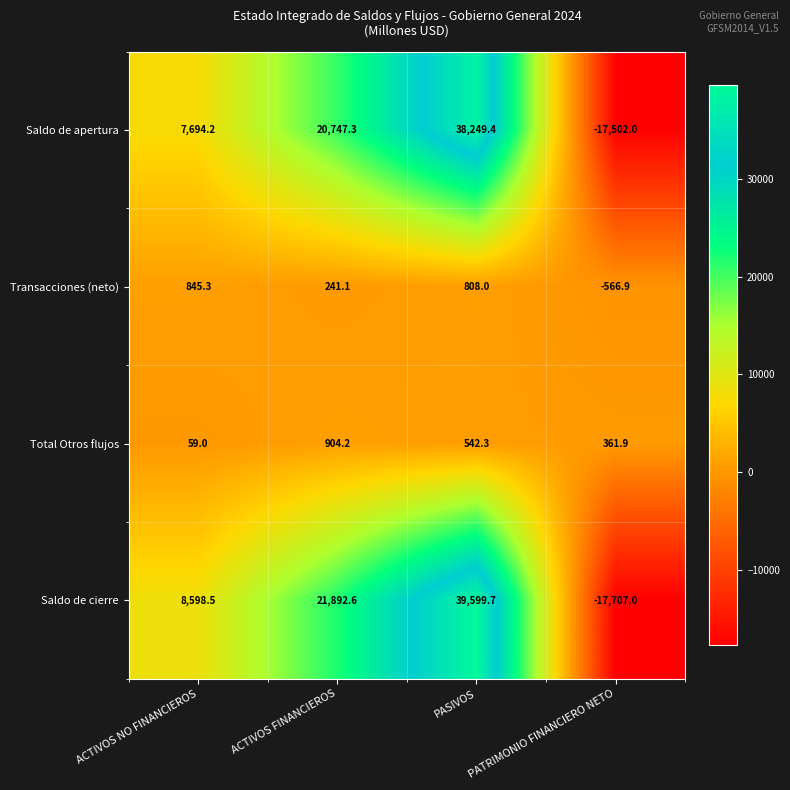

Rank the series by their maximum value, from lowest to highest.

Transacciones (neto), Total Otros flujos, Saldo de apertura, Saldo de cierre